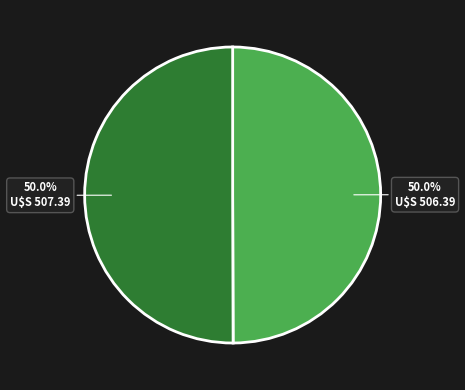

Count the number of slices in the pie.

2